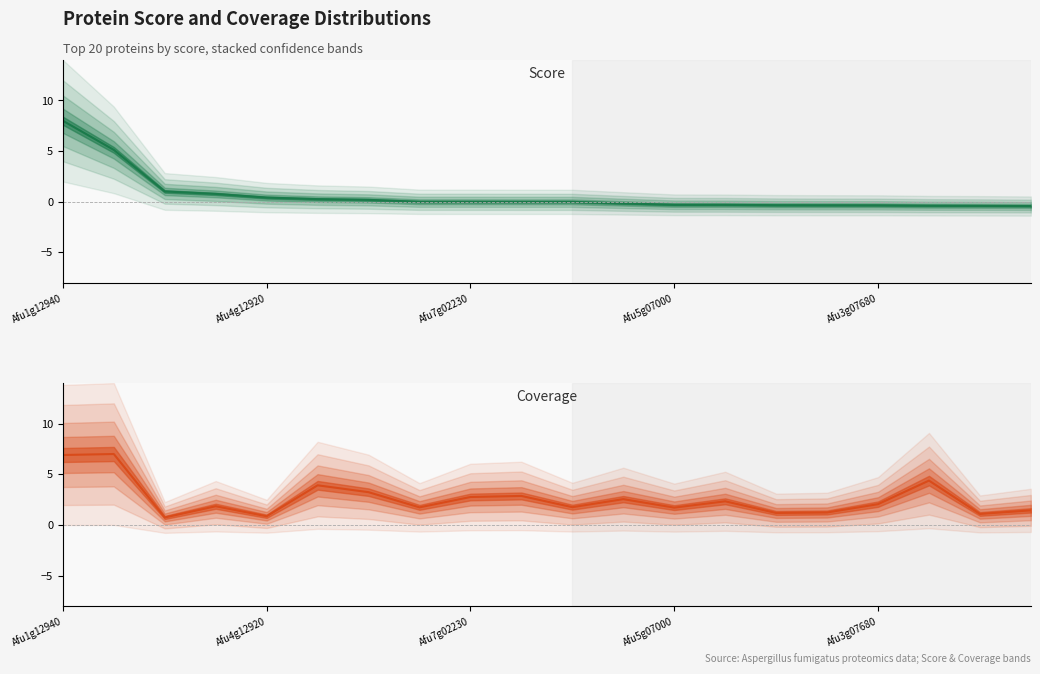

How many interior local valleys does the Coverage series have?

7